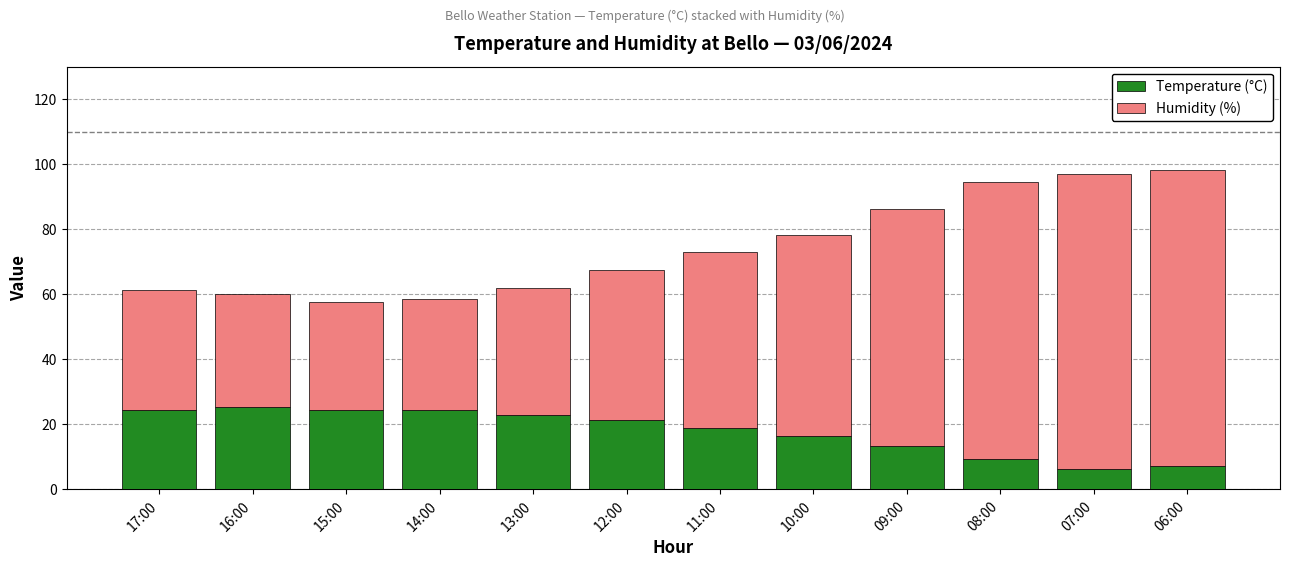

What is the lowest value of the Temperature (°C) series?

6.1